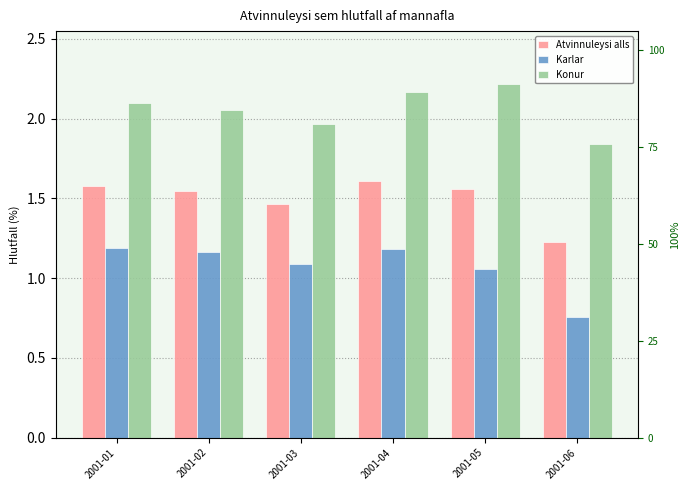

What is the sum of all Atvinnuleysi alls values?

9.0